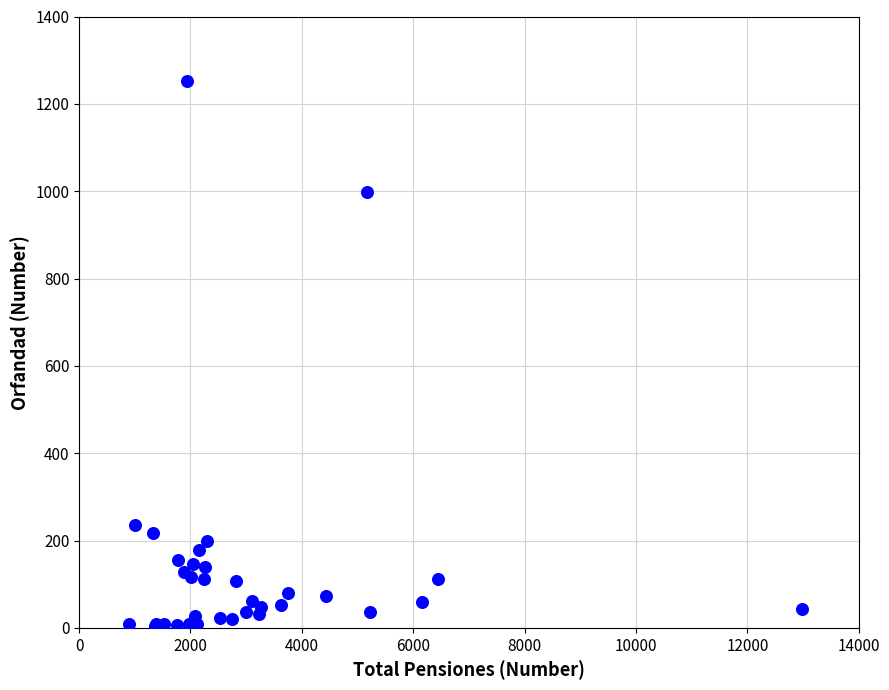

What Y value in the scatter plot is closest to 628?

998